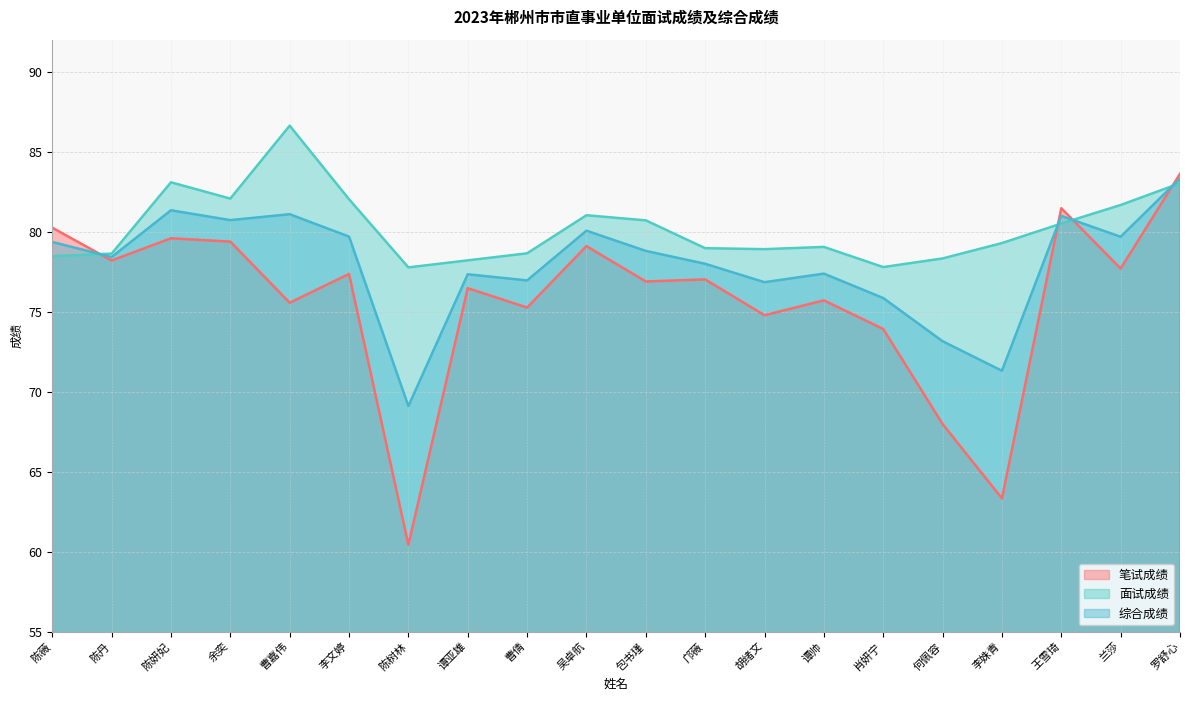

What position from the right is 陈丹?

19